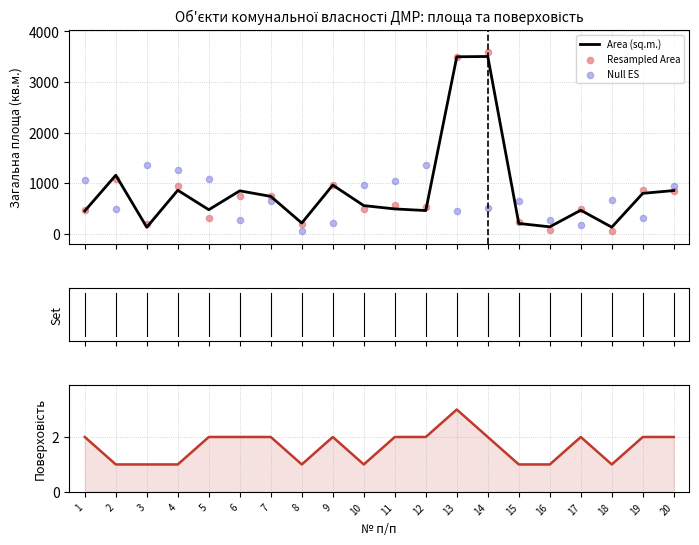

At which category is the sum across all series the highest?

14